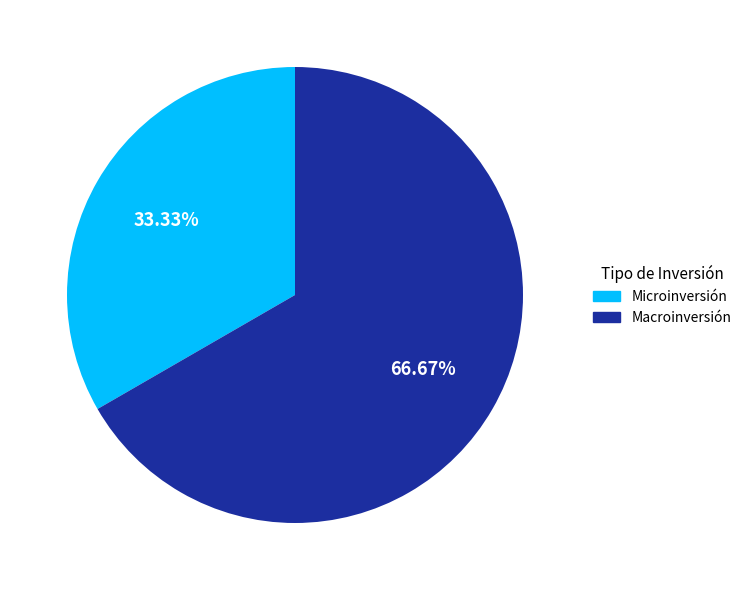

Between Microinversión and Macroinversión, which is larger?

Macroinversión